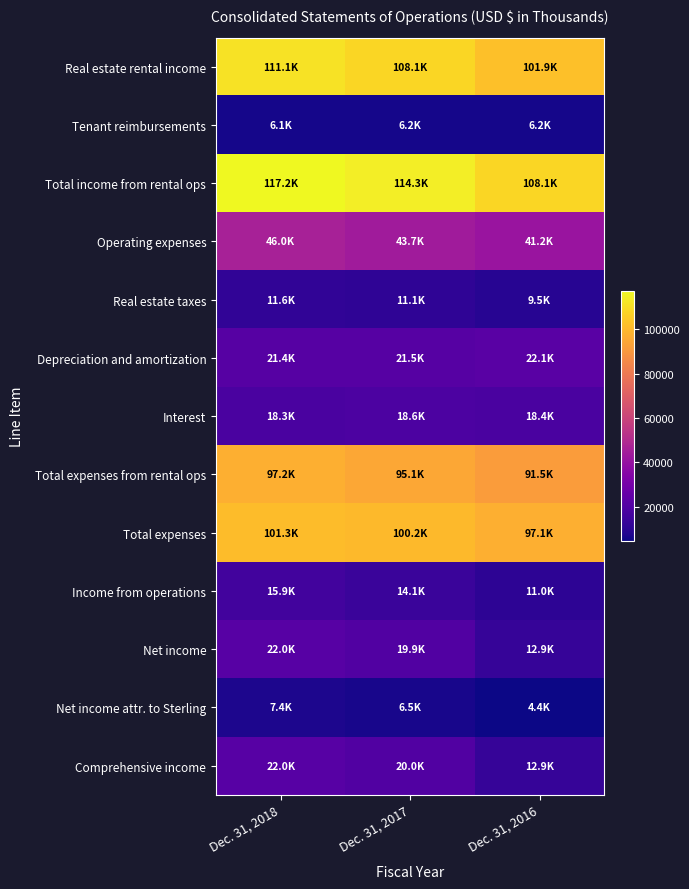

Which series has the largest range (max minus min)?

Real estate rental income